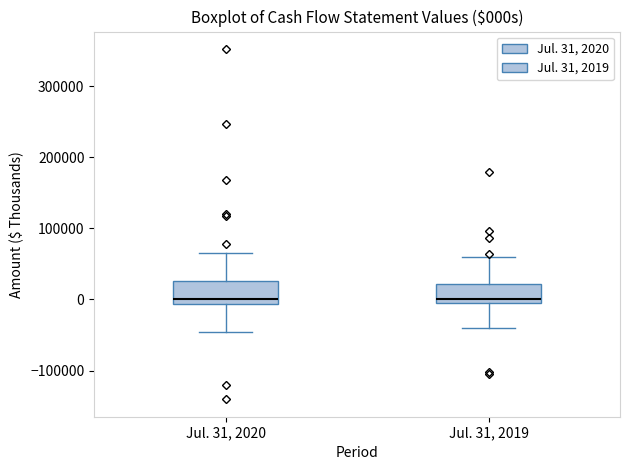

Reading left to right, transcribe this box plot: for each box, give where its median line is, the range the box spans, and where its two whiskers end, as read against the y-axis. The values are not printed on the chart, so give them approximately, as read against the axis.

Jul. 31, 2020: median 0, box -10000 to 30000, whiskers -50000 to 70000
Jul. 31, 2019: median 0, box -10000 to 20000, whiskers -40000 to 60000